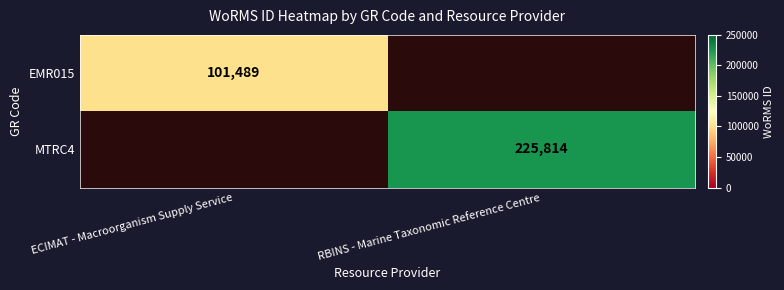

True or false: EMR015 has a value of 158862.7 at ECIMAT - Macroorganism Supply Service.

False